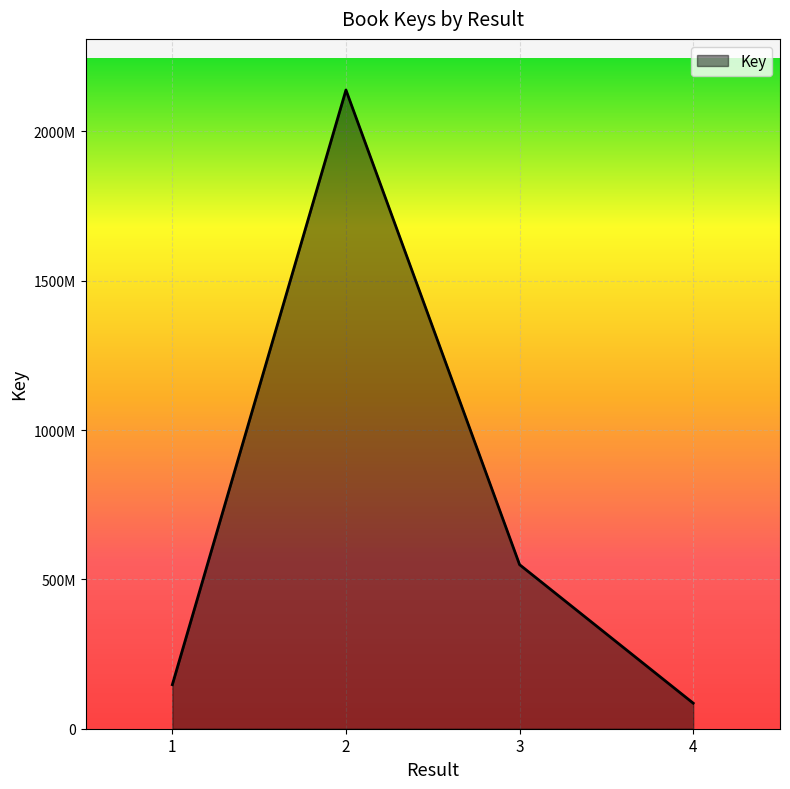

What is the approximate value at 3, to the nearest 100?

549313300